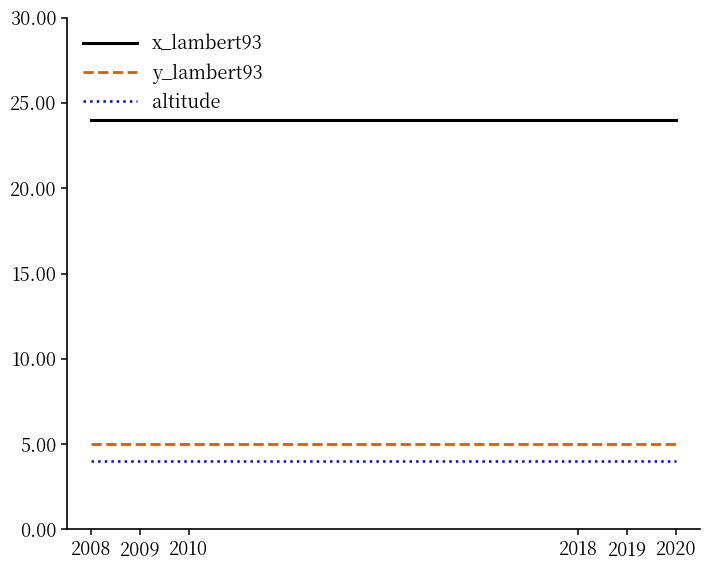

What are all the series names shown in the legend?

x_lambert93, y_lambert93, altitude